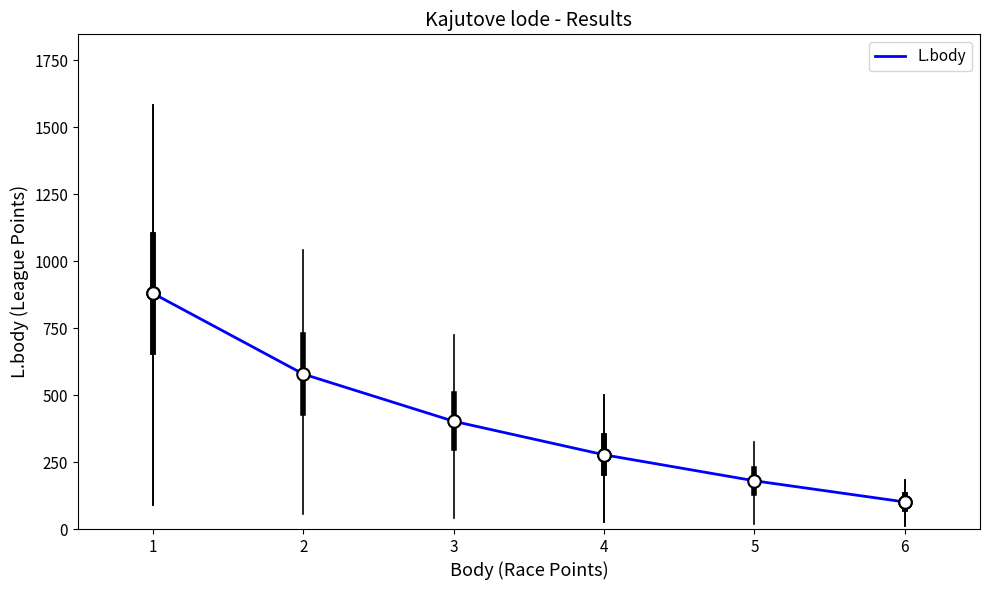

True or false: there are more than 1 points higher than both neighbors.

False